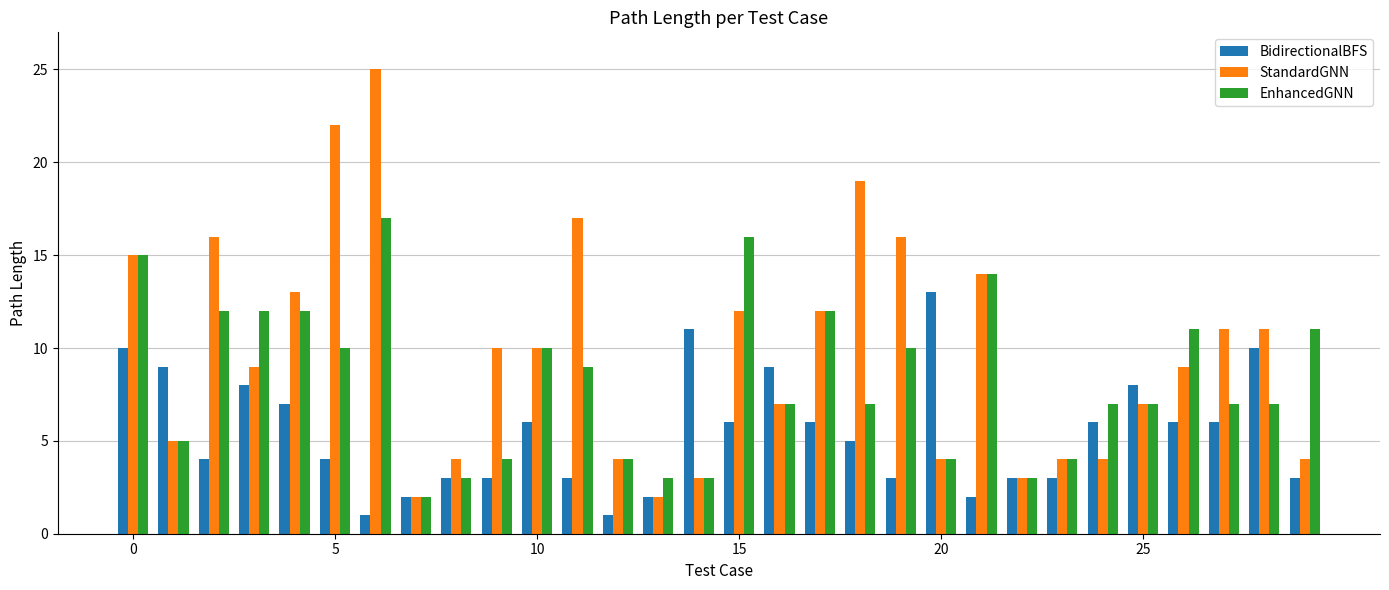

What is the average value of the StandardGNN series?

10